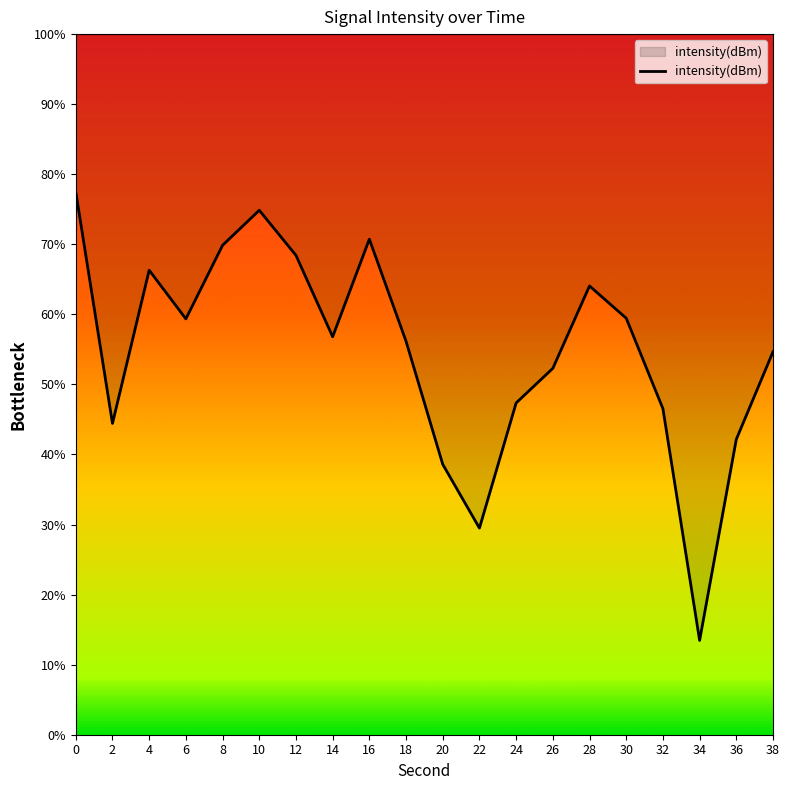

Does the chart display data point markers on the line(s)?

No